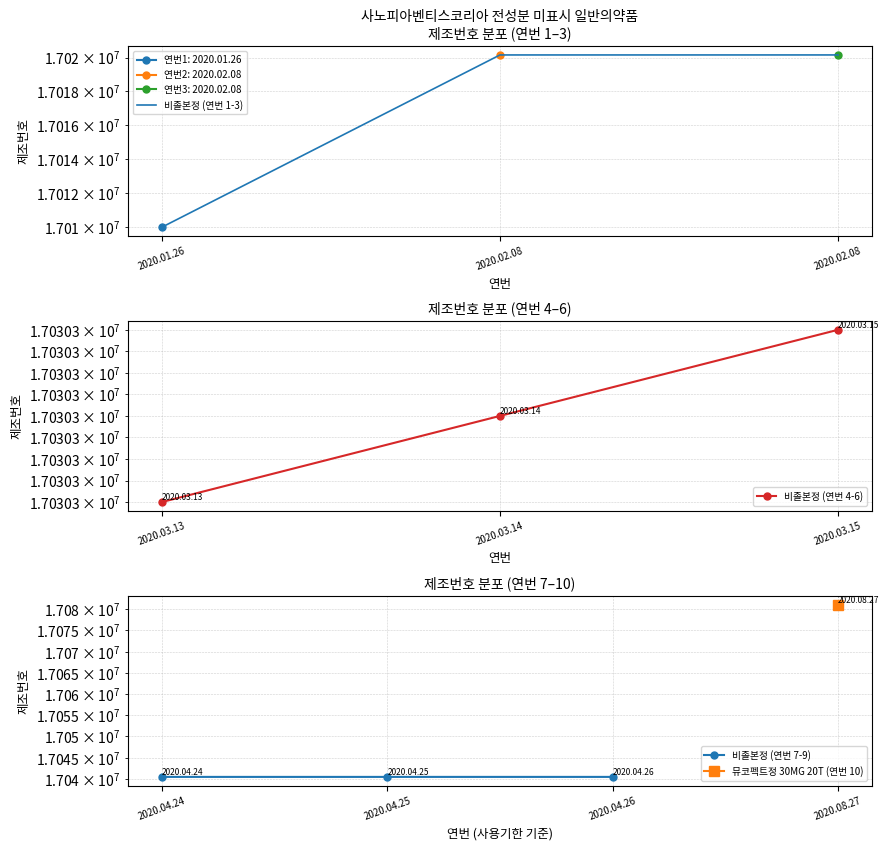

Which has a higher value, 2020.02.08 or 2020.01.26?

2020.02.08